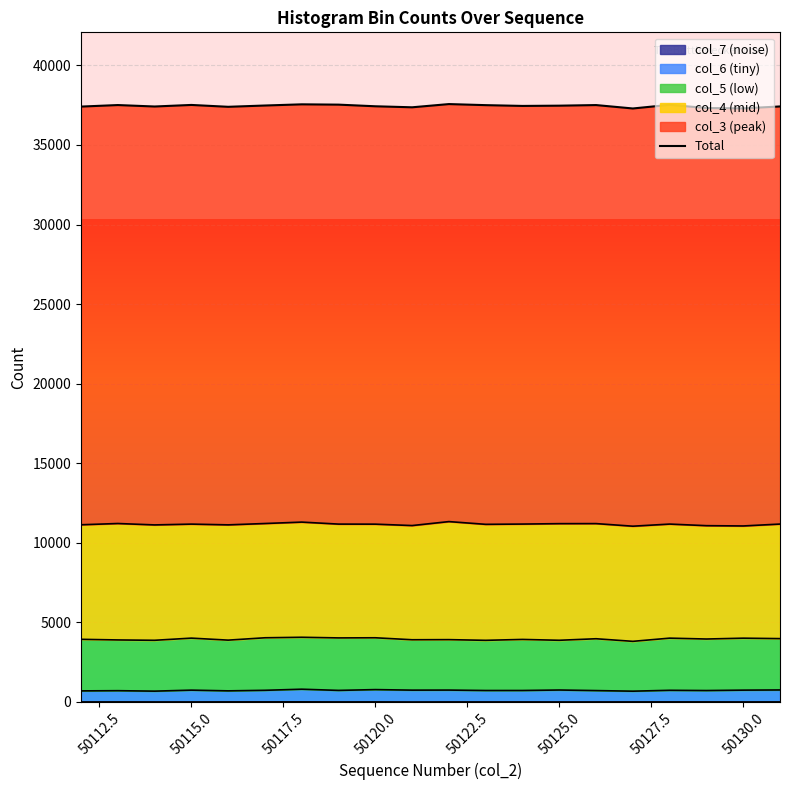

What is the sum of all values?

748930